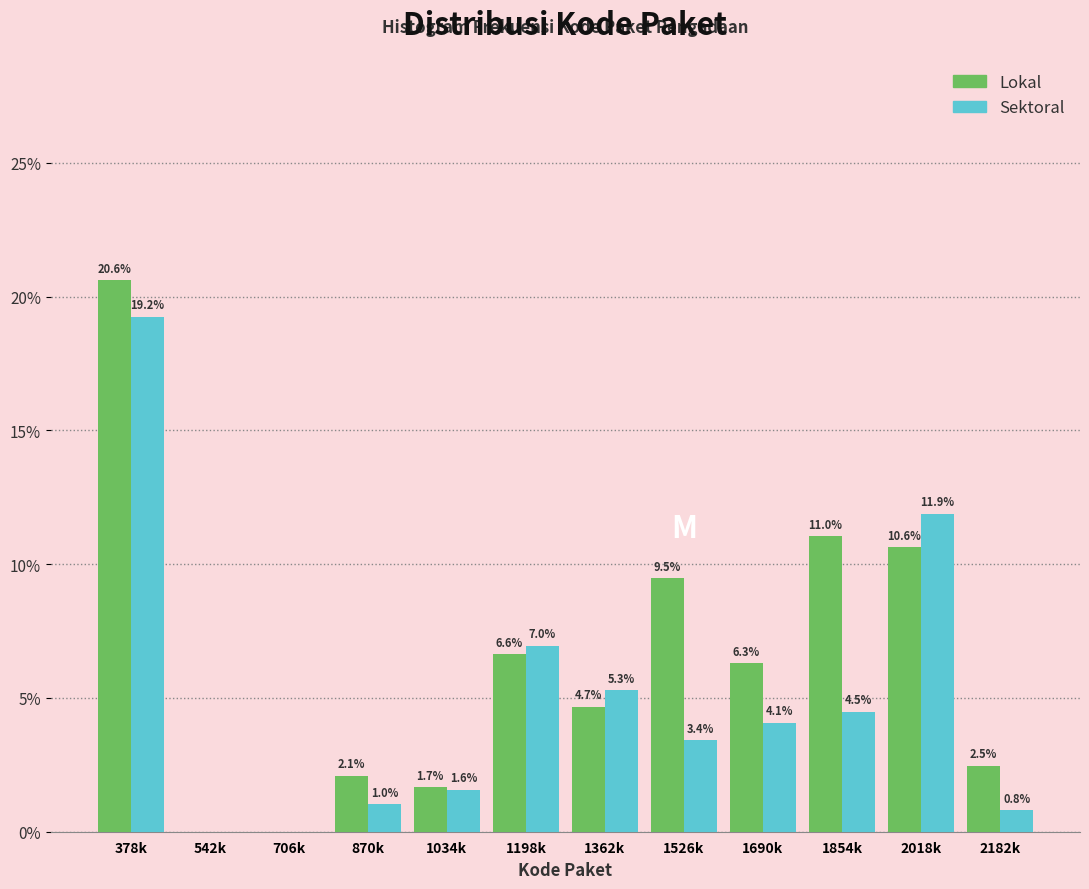

Reading right to left, what are all the values shown in this chart?

Lokal: 2182k=2.5	2018k=10.6	1854k=11.0	1690k=6.3	1526k=9.5	1362k=4.7	1198k=6.6	1034k=1.7	870k=2.1	706k=0.0	542k=0.0	378k=20.6
Sektoral: 2182k=0.8	2018k=11.9	1854k=4.5	1690k=4.1	1526k=3.4	1362k=5.3	1198k=7.0	1034k=1.6	870k=1.0	706k=0.0	542k=0.0	378k=19.2